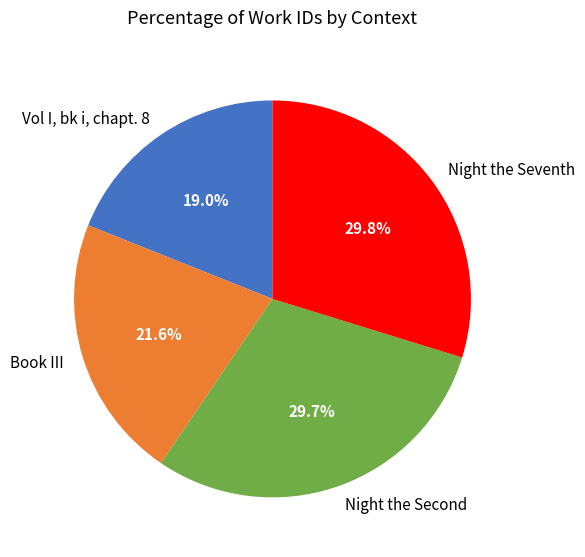

How many slices are in this pie chart?

4